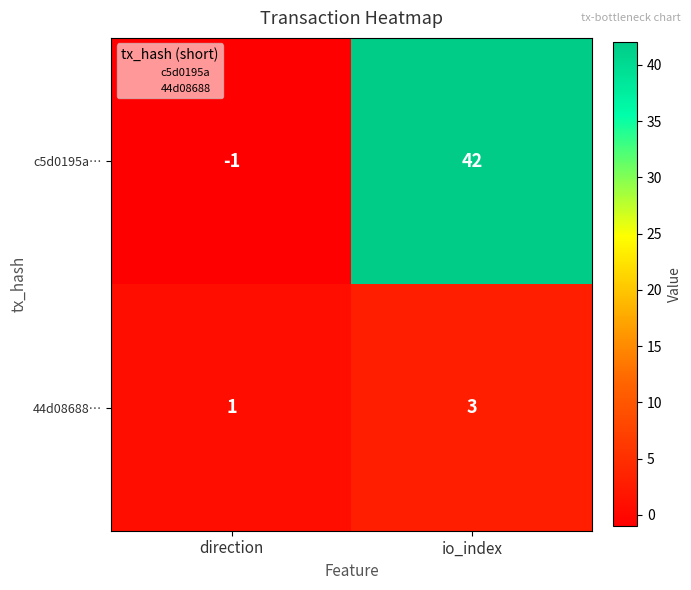

Read the c5d0195a… value at io_index.

42